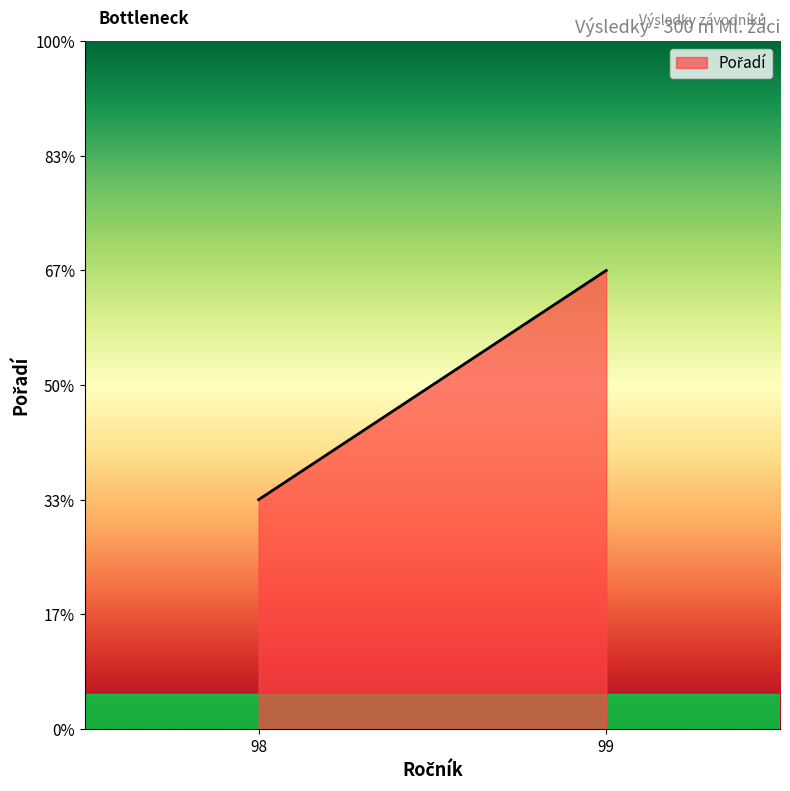

True or false: the data shows 2 at 98.

False